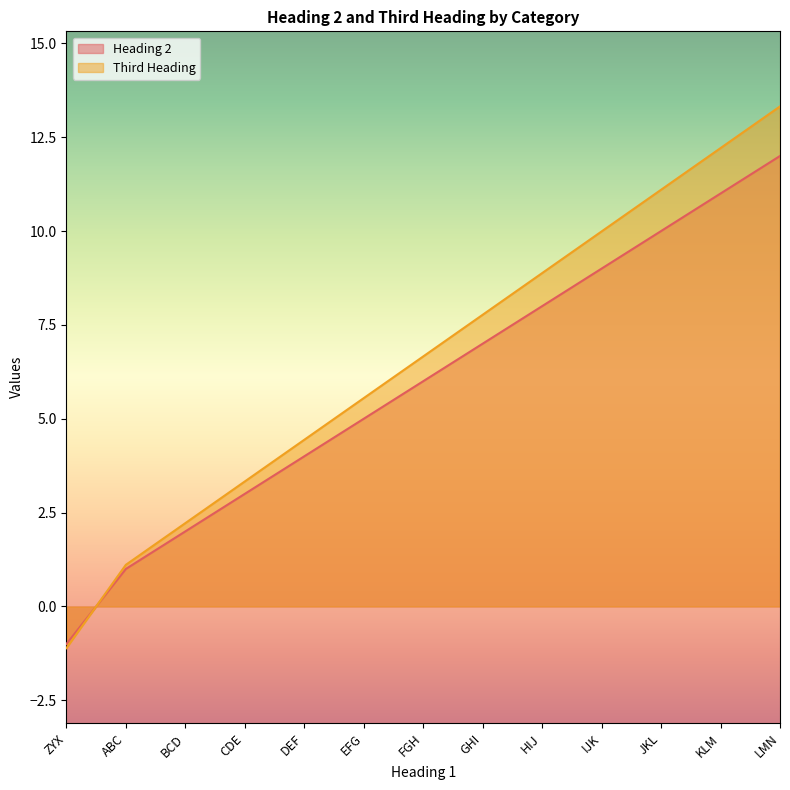

Between ZYX and JKL, which series saw the biggest shift?

Third Heading